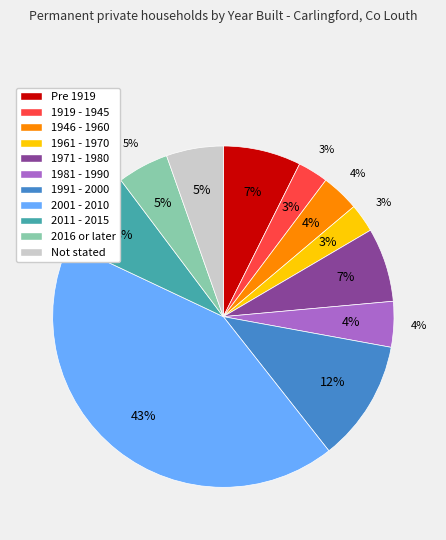

What is the largest slice in the pie chart?

2001 - 2010